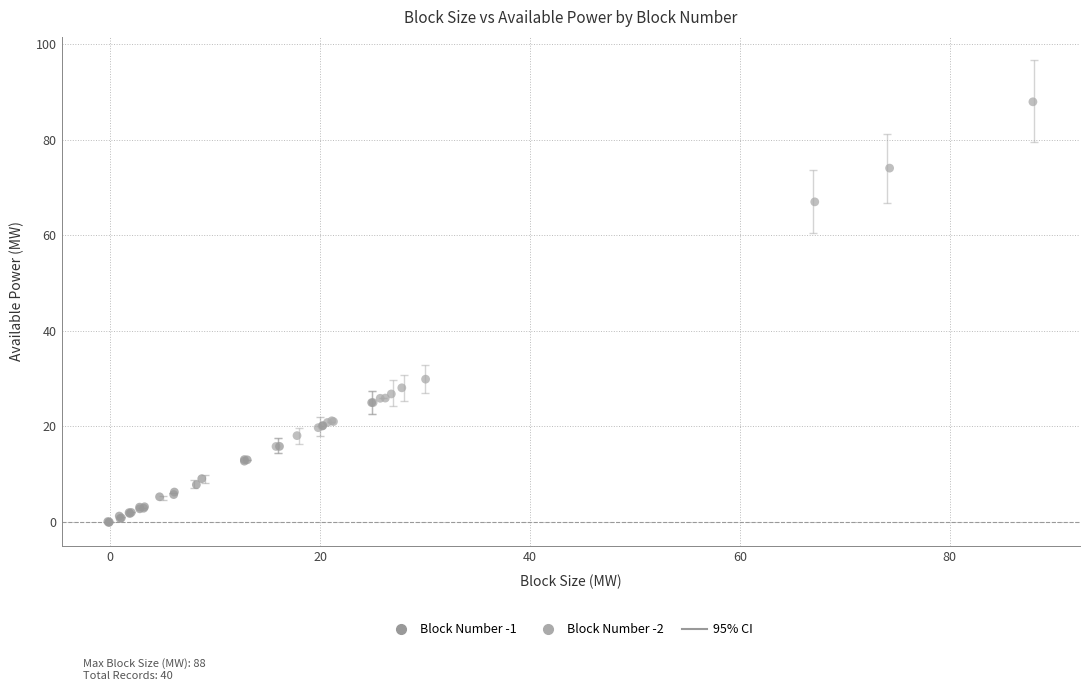

Which series reaches the maximum Y coordinate?

Block Number -2